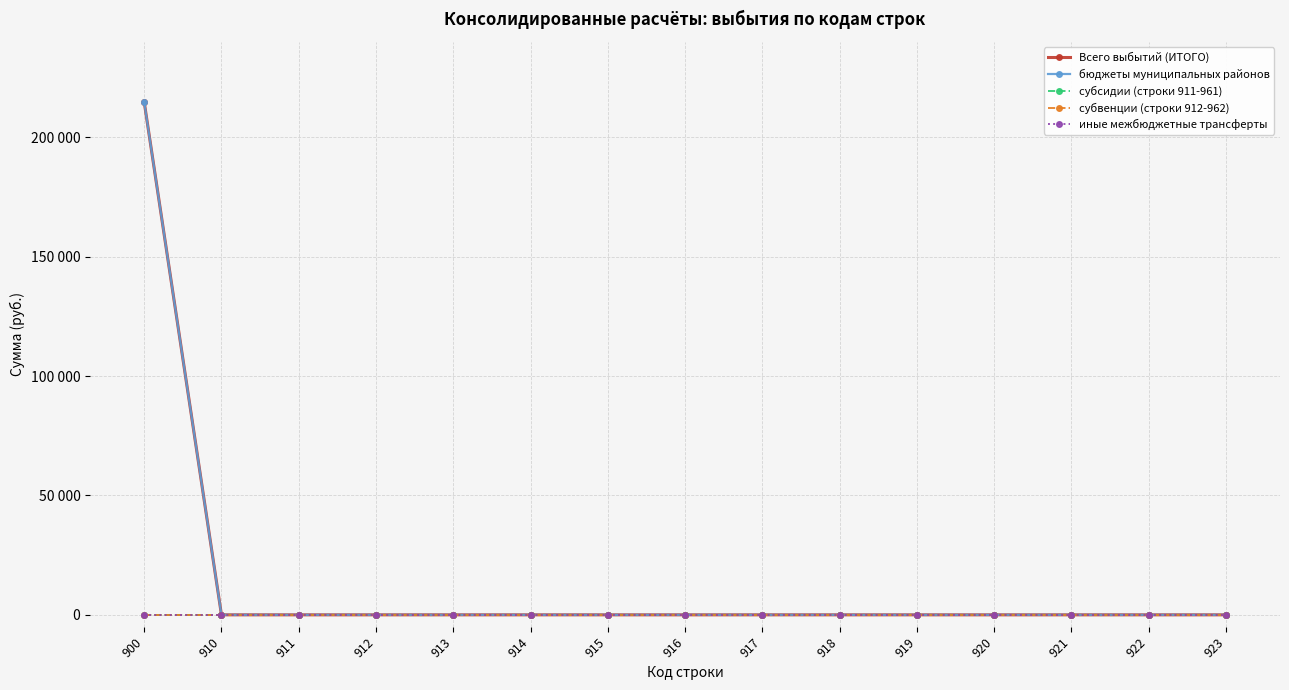

True or false: субсидии (строки 911-961) has more than 1 points higher than both neighbors.

False